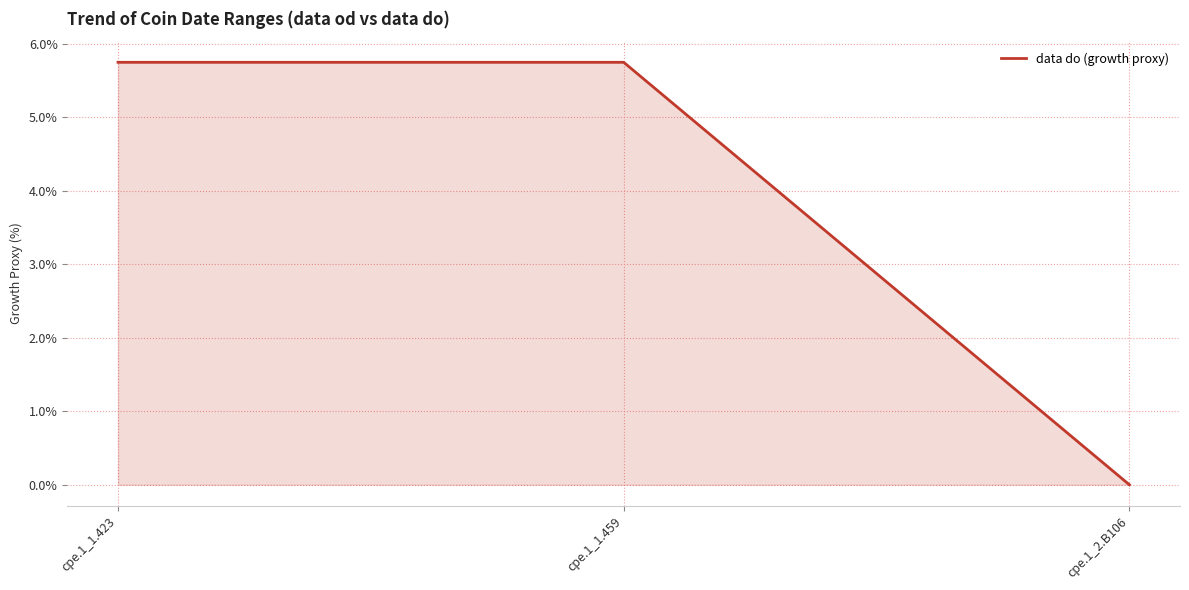

Is it true that the value at cpe.1_1.423 is 8.1?

False